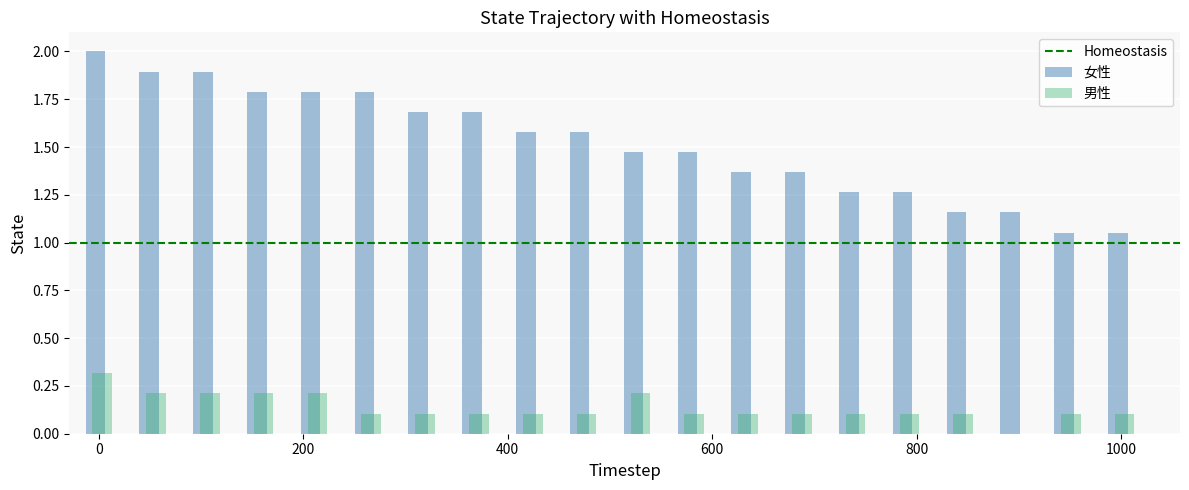

What is the sum of all 女性 values?

30.3